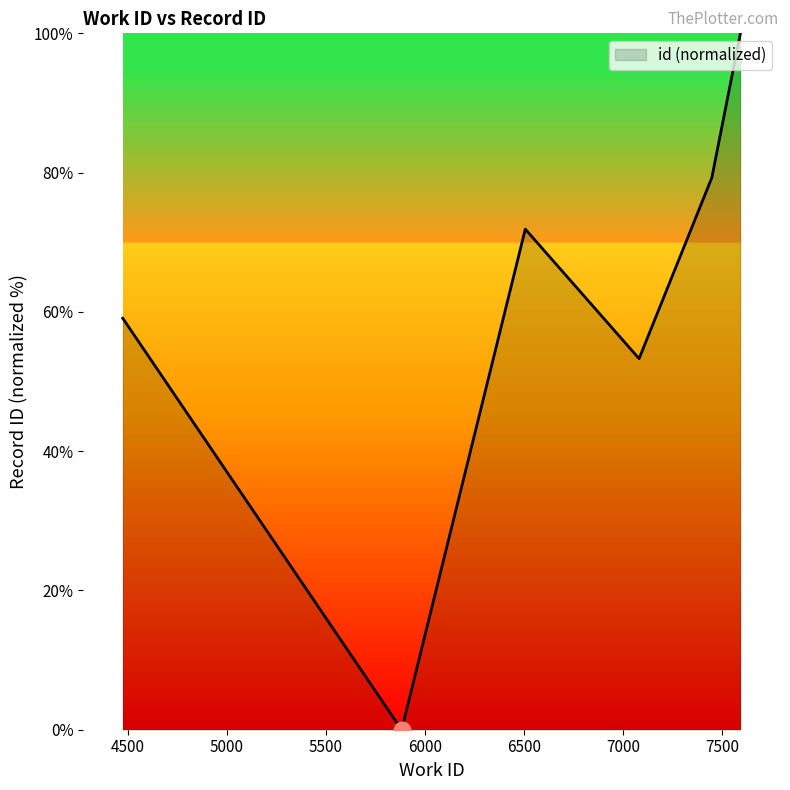

How many lines are shown in the chart?

1